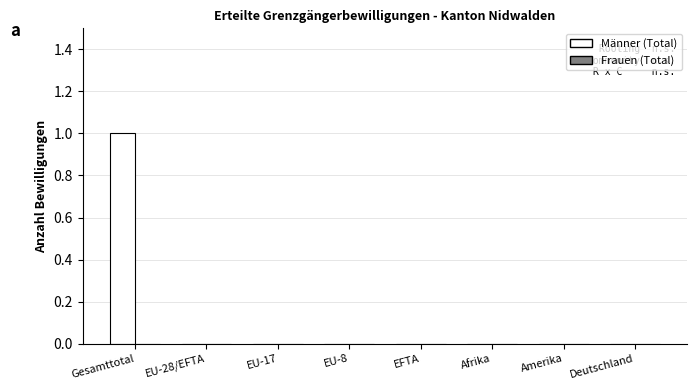

Are the bars horizontal?

No